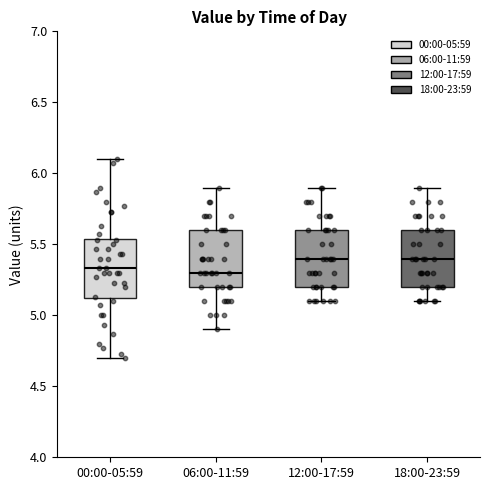

Where does the median line of the box for 06:00-11:59 sit on the y-axis? The values are not printed on the chart, so give them approximately, as read against the axis.

5.30